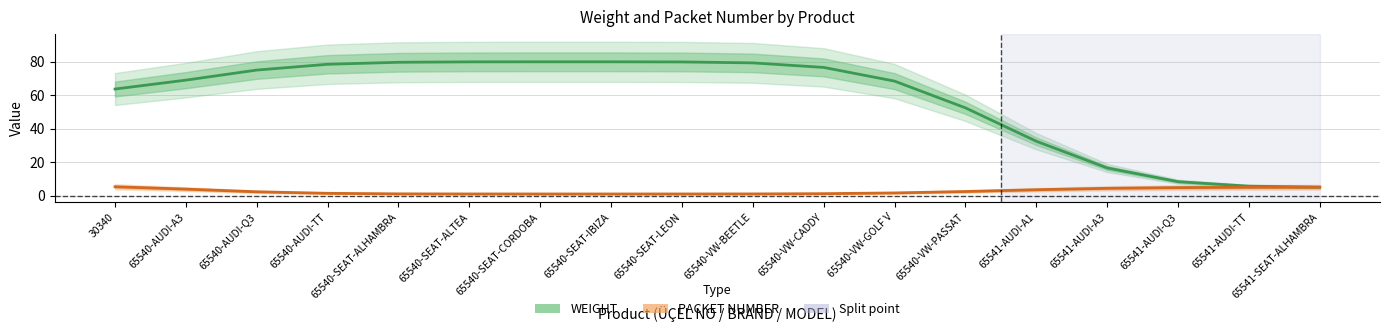

Reading left to right, extract all data points from this chart.

WEIGHT: 30340=63.7	65540-AUDI-A3=69.0	65540-AUDI-Q3=75.1	65540-AUDI-TT=78.5	65540-SEAT-ALHAMBRA=79.7	65540-SEAT-ALTEA=80.0	65540-SEAT-CORDOBA=80.0	65540-SEAT-IBIZA=80.0	65540-SEAT-LEON=79.9	65540-VW-BEETLE=79.3	65540-VW-CADDY=76.6	65540-VW-GOLF V=68.4	65540-VW-PASSAT=52.5	65541-AUDI-A1=32.5	65541-AUDI-A3=16.6	65541-AUDI-Q3=8.4	65541-AUDI-TT=5.7	65541-SEAT-ALHAMBRA=5.1
PACKET NUMBER: 30340=5.3	65540-AUDI-A3=3.9	65540-AUDI-Q3=2.3	65540-AUDI-TT=1.4	65540-SEAT-ALHAMBRA=1.1	65540-SEAT-ALTEA=1.0	65540-SEAT-CORDOBA=1.0	65540-SEAT-IBIZA=1.0	65540-SEAT-LEON=1.0	65540-VW-BEETLE=1.0	65540-VW-CADDY=1.2	65540-VW-GOLF V=1.6	65540-VW-PASSAT=2.5	65541-AUDI-A1=3.5	65541-AUDI-A3=4.4	65541-AUDI-Q3=4.8	65541-AUDI-TT=5.0	65541-SEAT-ALHAMBRA=5.0